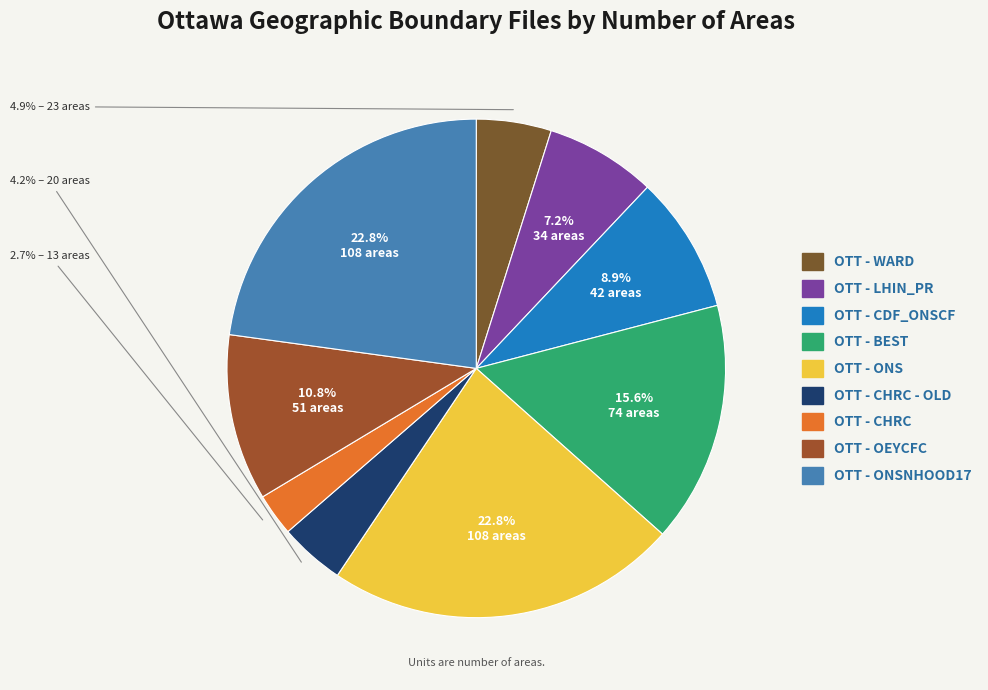

How many slices are in this pie chart?

9